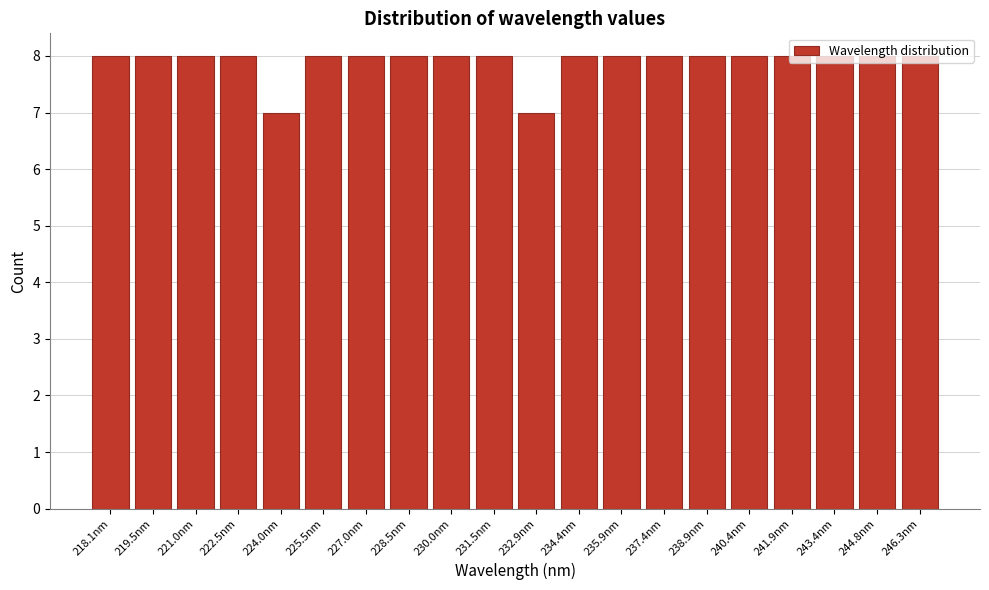

What is the ratio of the value at 230.0nm to the value at 219.5nm?

1.0